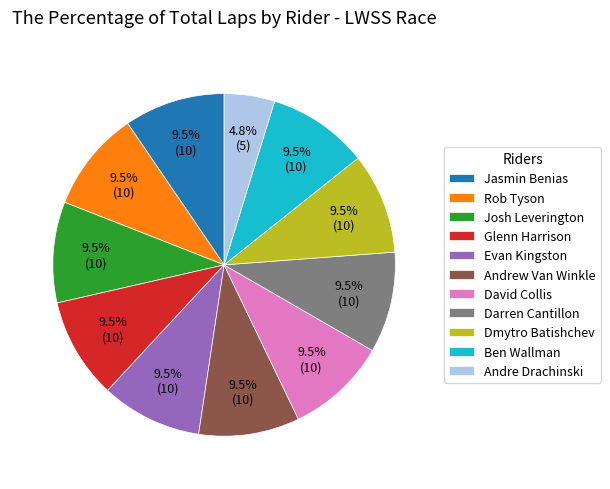

Is there a majority slice in this chart?

No